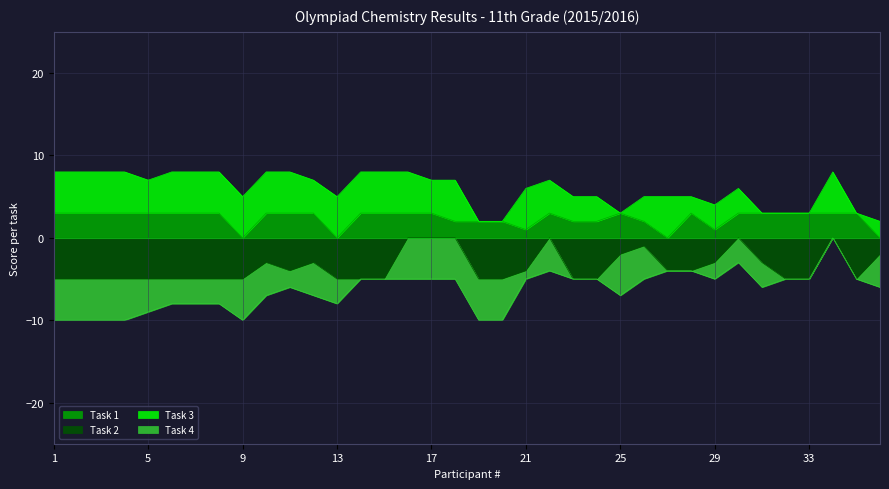

Which label corresponds to the largest value in the chart?

1